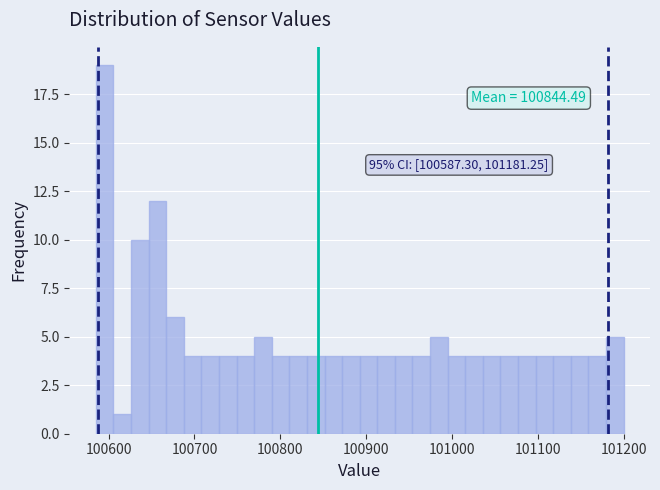

Around what value on the x-axis is the tallest bar? Give the approximate position of its centre, as read against the axis.

100600